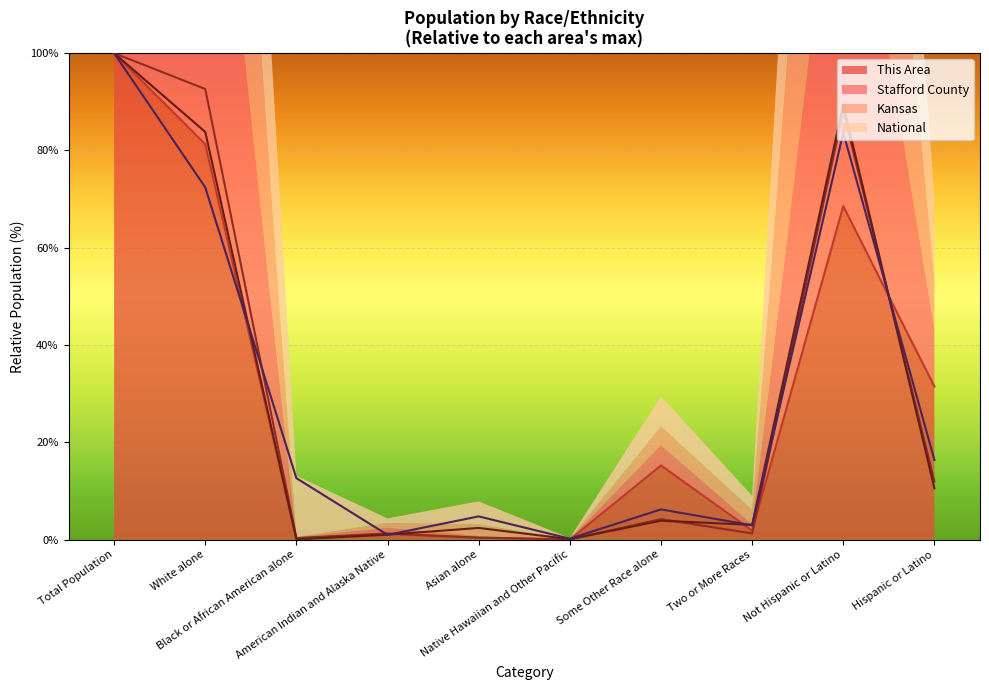

After their last crossing, which series has the higher values: Kansas or This Area?

This Area